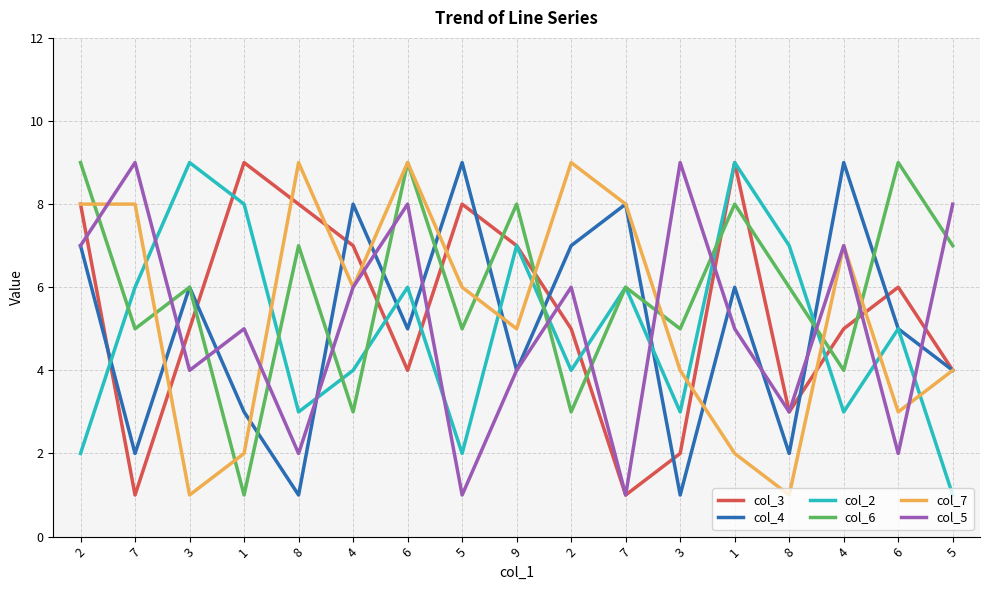

Which series ends up on top after the final intersection of col_2 and col_7?

col_7